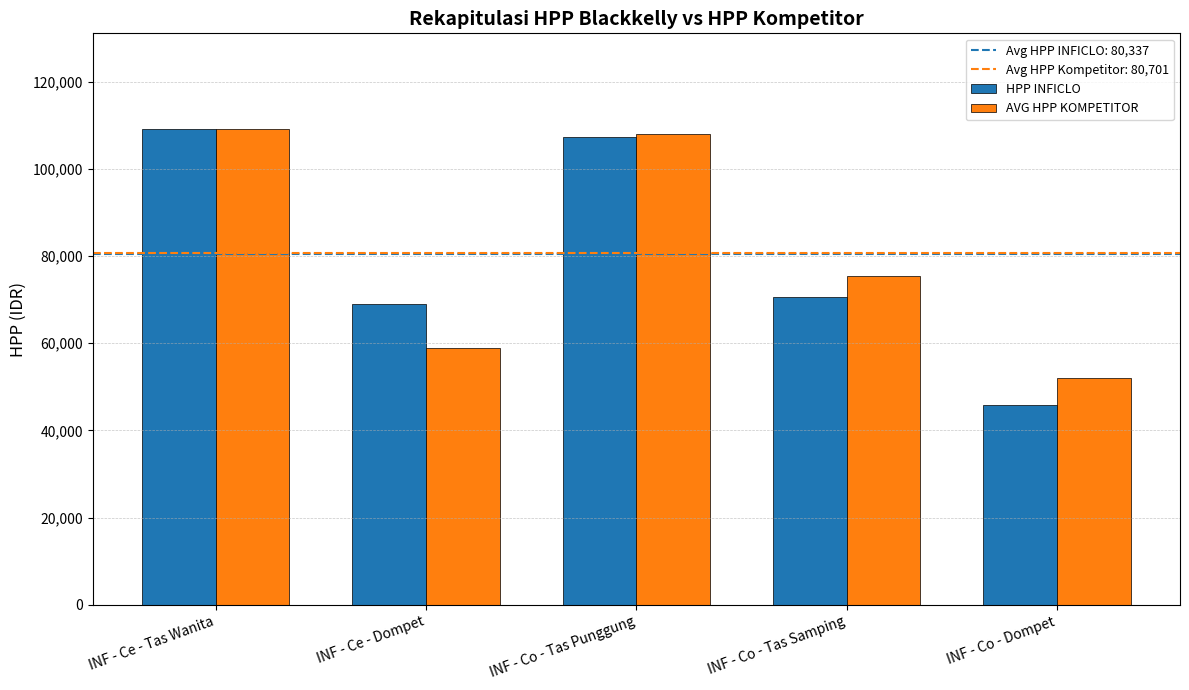

How many bars are there in total?

10